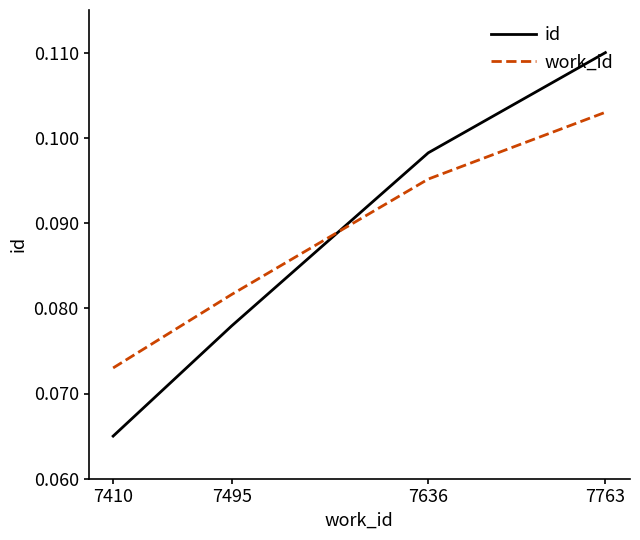

True or false: work_id has more than 2 points higher than both neighbors.

False